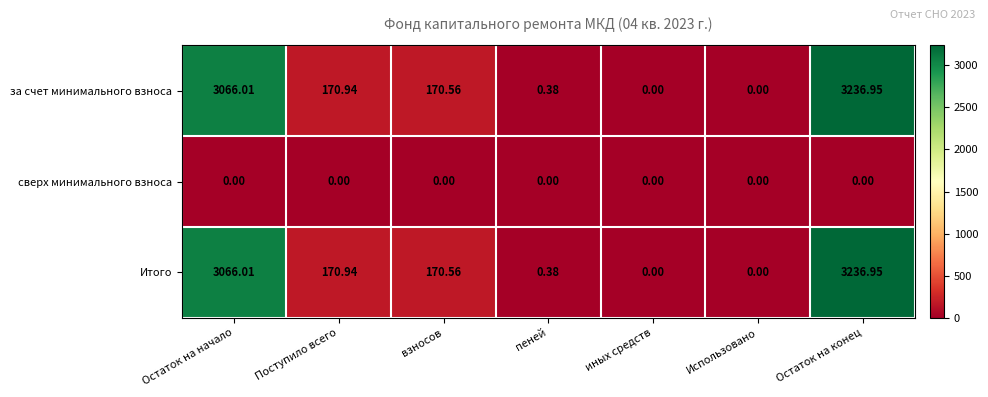

At which category does the chart reach its peak across all series?

Остаток на конец